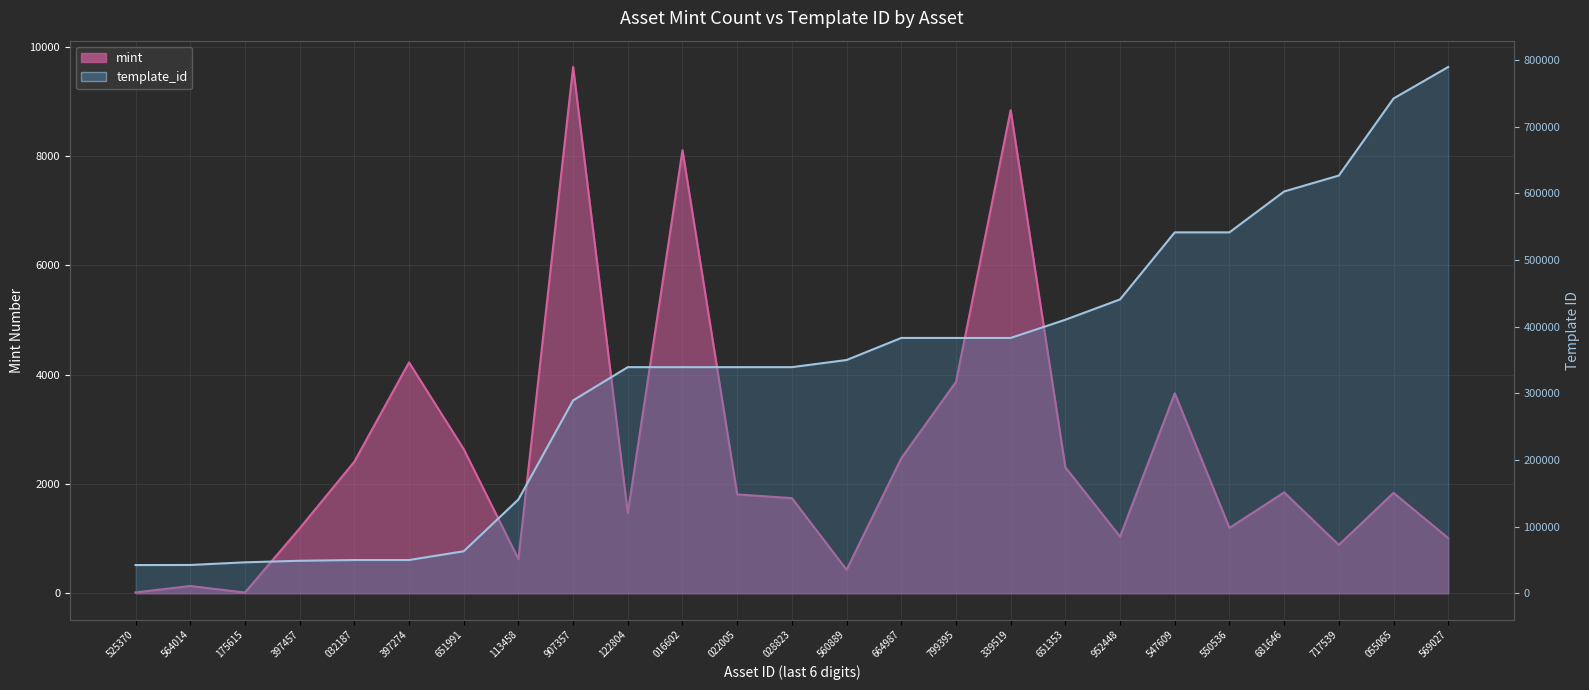

What is the minimum value shown in the chart?

13